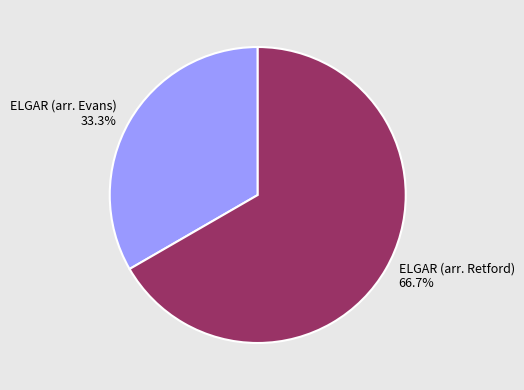

To the nearest percent, what percentage of the pie is ELGAR (arr. Retford)?

67%